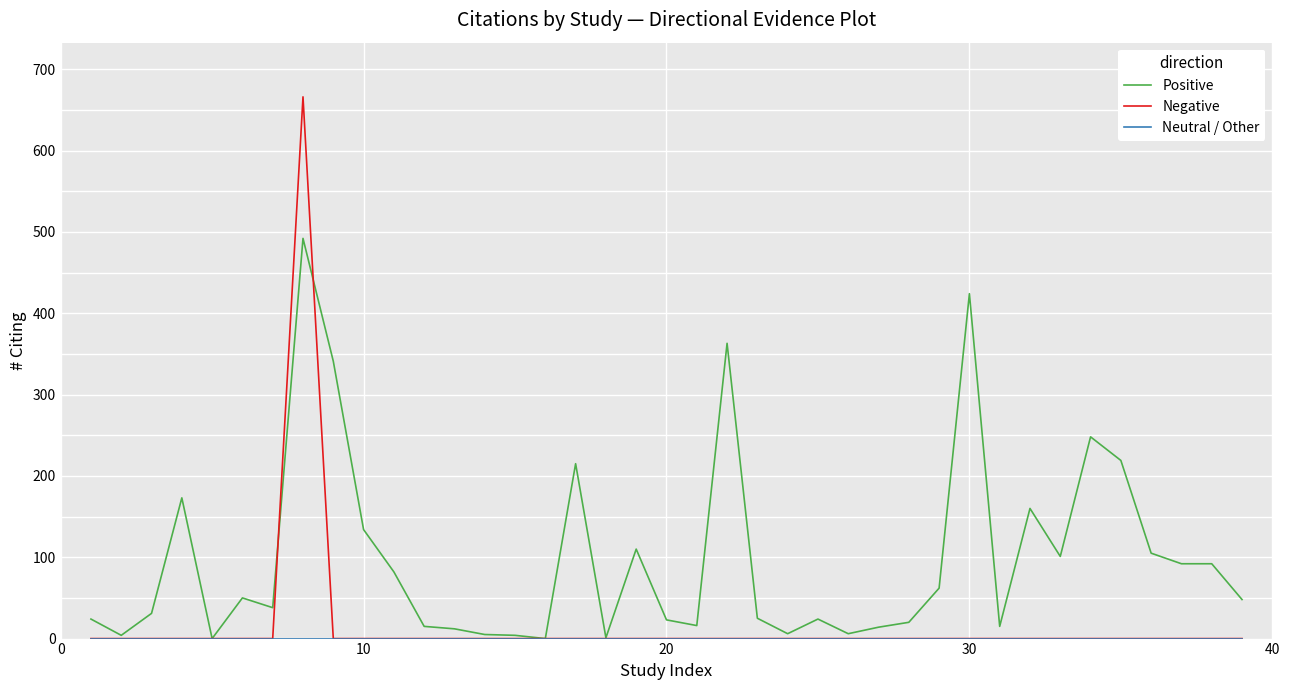

What is the maximum value shown in the chart?

666